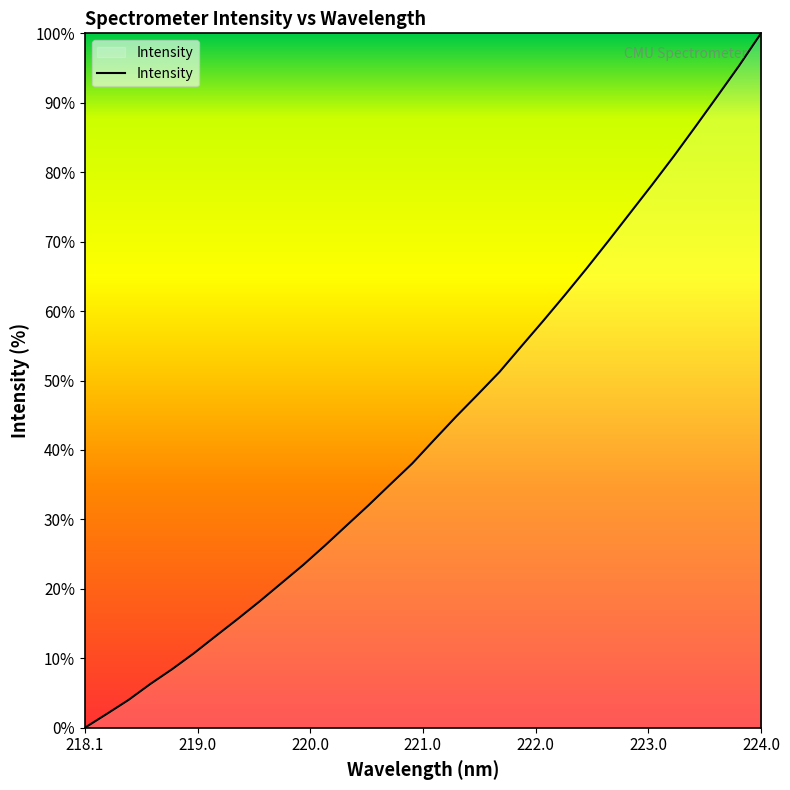

What is the difference between the maximum and minimum values?

100.0